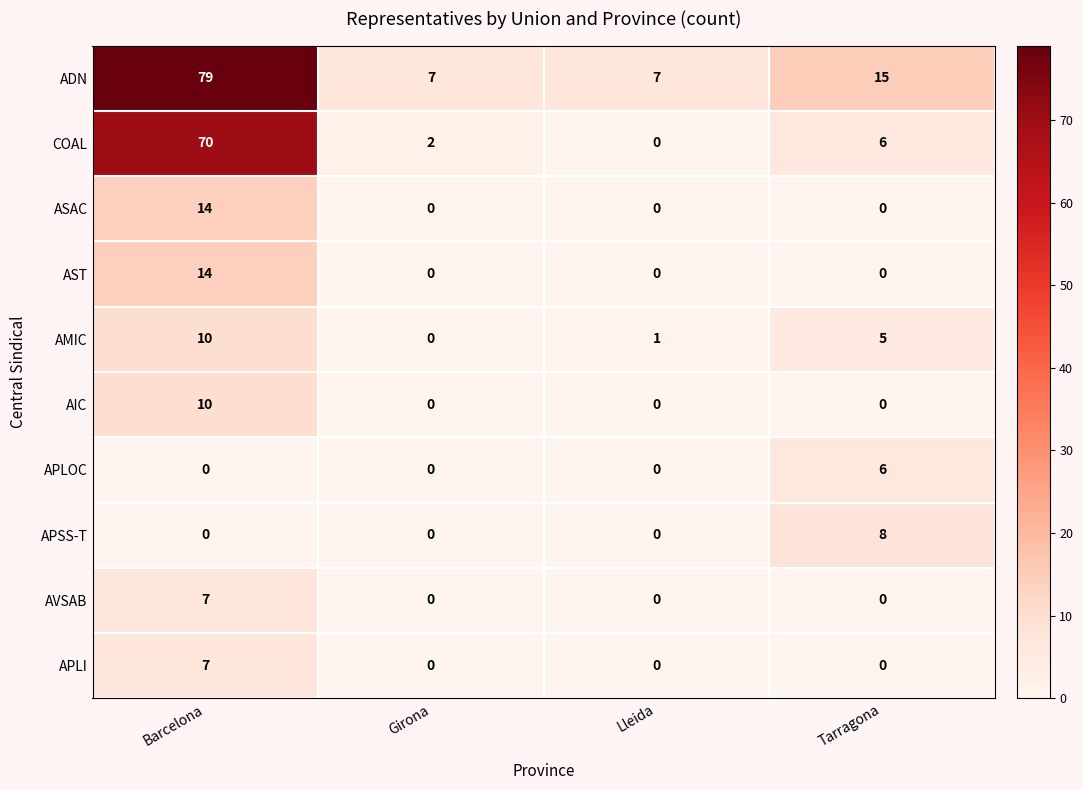

Which category has the highest value across all series?

Barcelona